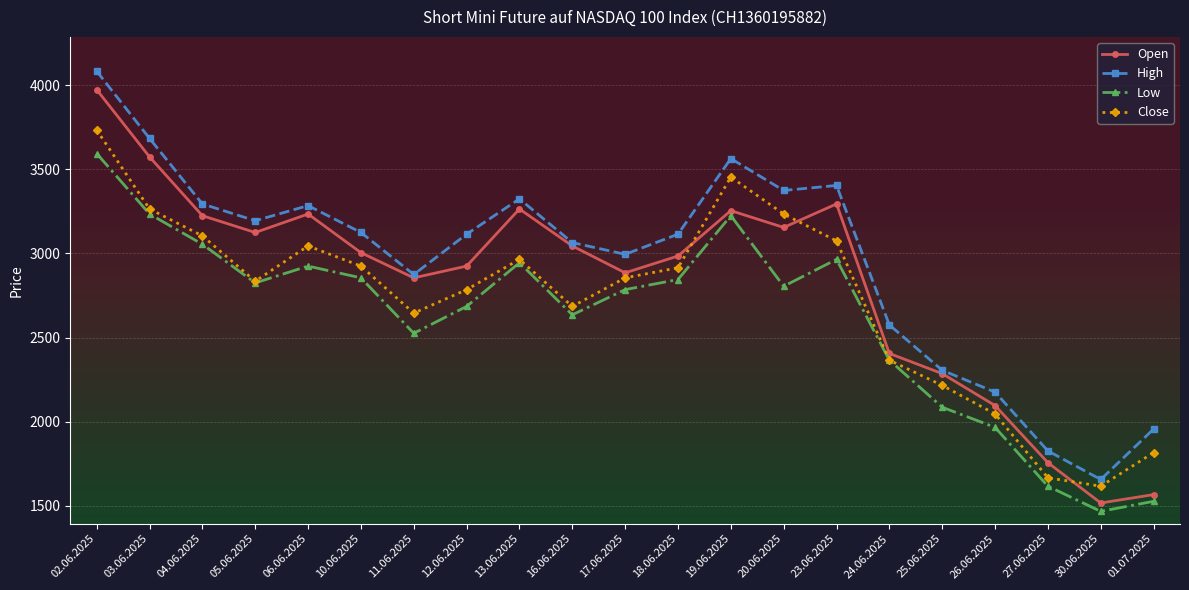

At which category does Open reach its first local valley?

05.06.2025